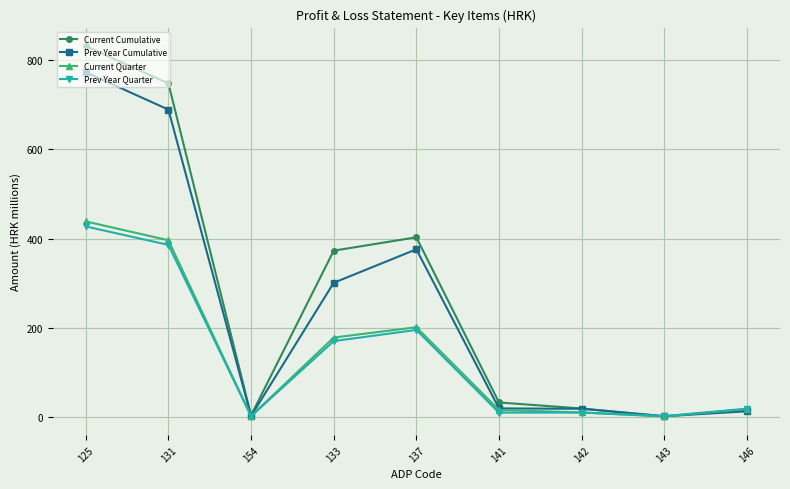

What is the value of the Current Quarter point at the 8th from the left?

0.1